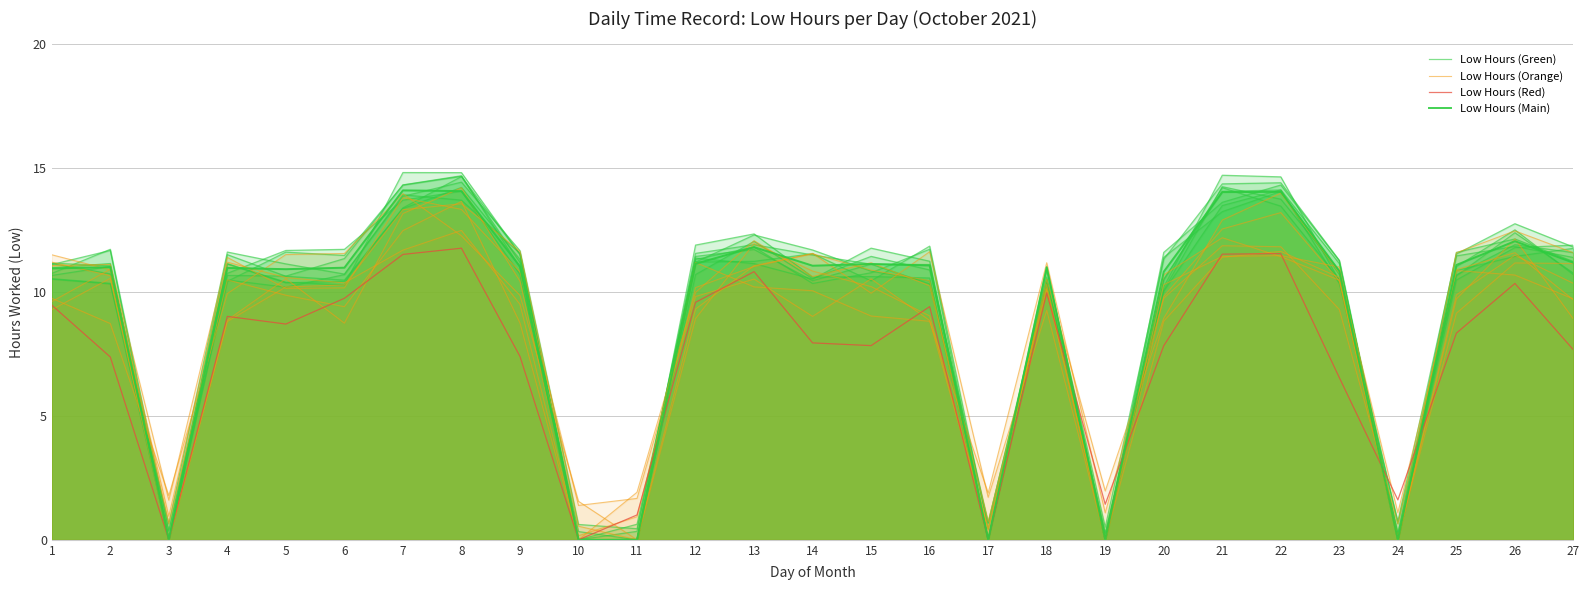

Where is Low Hours (Green) nearest to the value 7?

5